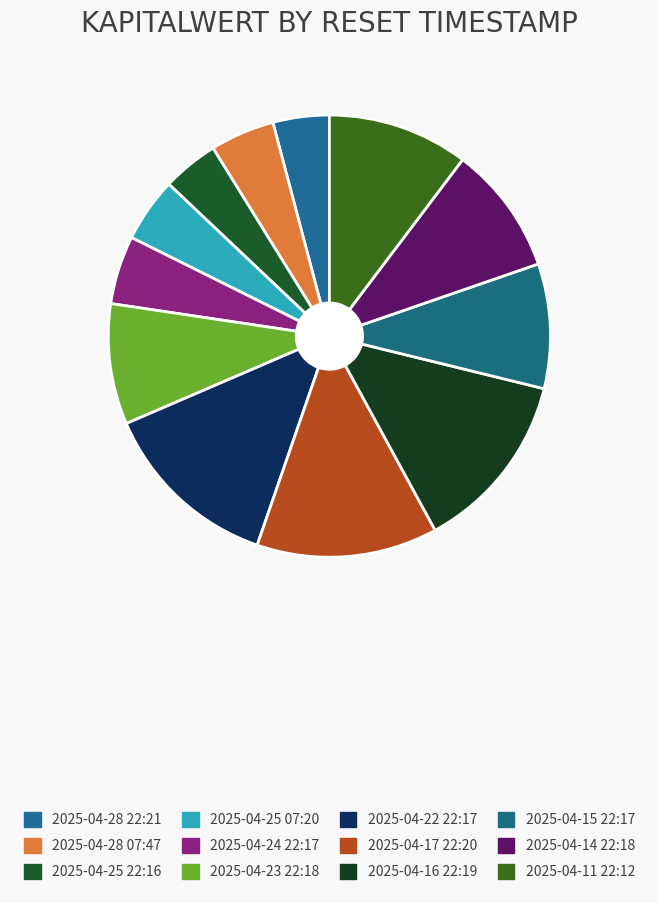

Rank the categories by value from lowest to highest.

2025-04-28 22:21, 2025-04-25 22:16, 2025-04-28 07:47, 2025-04-25 07:20, 2025-04-24 22:17, 2025-04-23 22:18, 2025-04-15 22:17, 2025-04-14 22:18, 2025-04-11 22:12, 2025-04-22 22:17, 2025-04-17 22:20, 2025-04-16 22:19